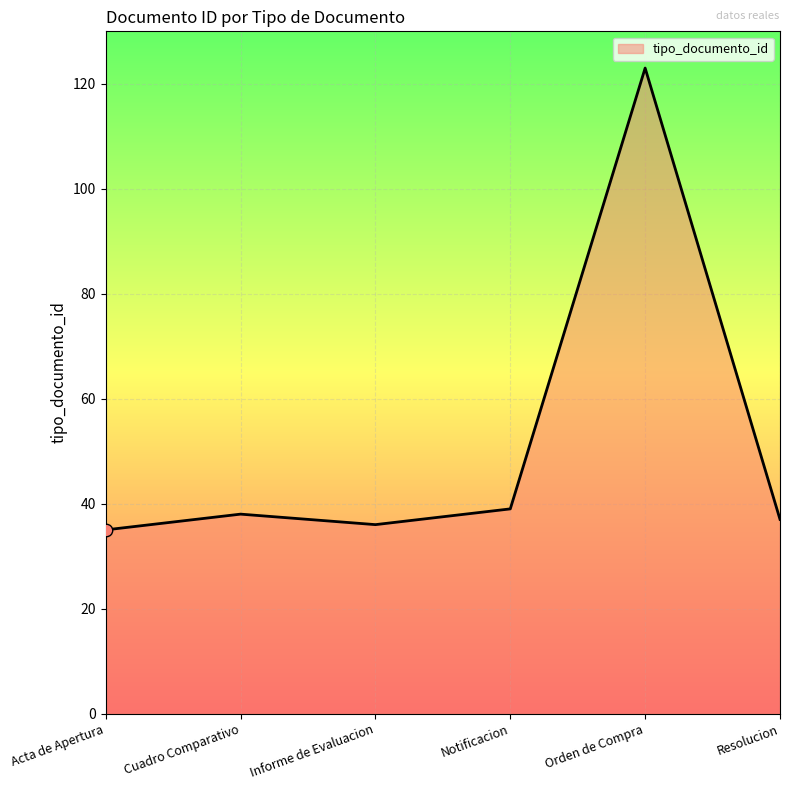

Approximately how many times larger is the value at Informe de Evaluacion compared to Cuadro Comparativo?

0.9